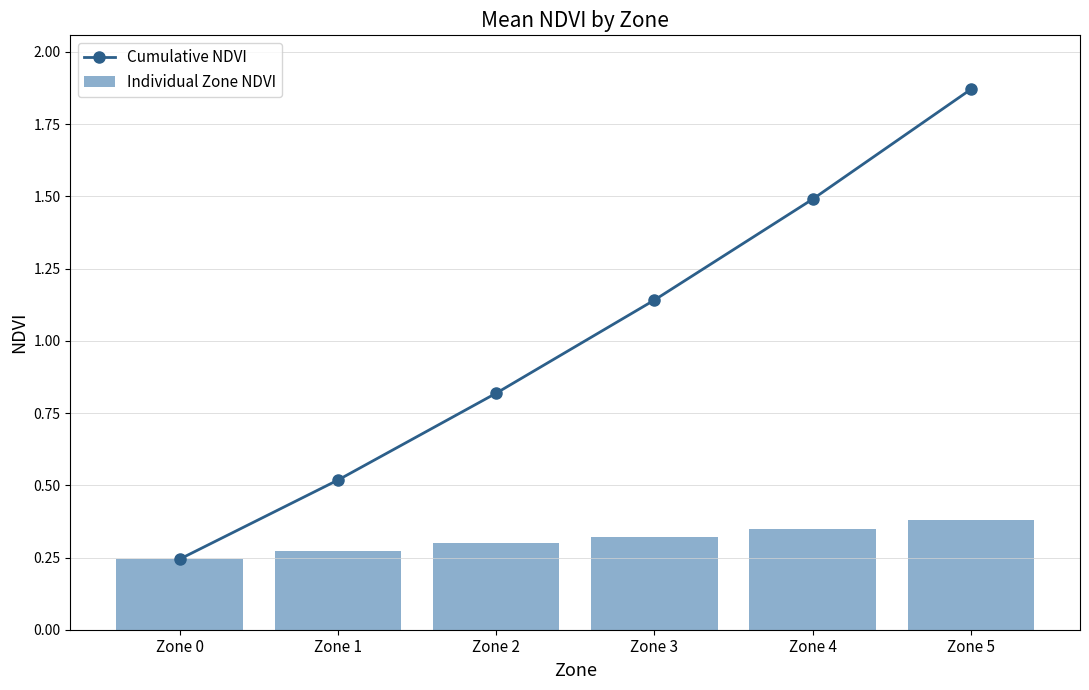

What are all the series names shown in the legend?

Cumulative NDVI, Individual Zone NDVI